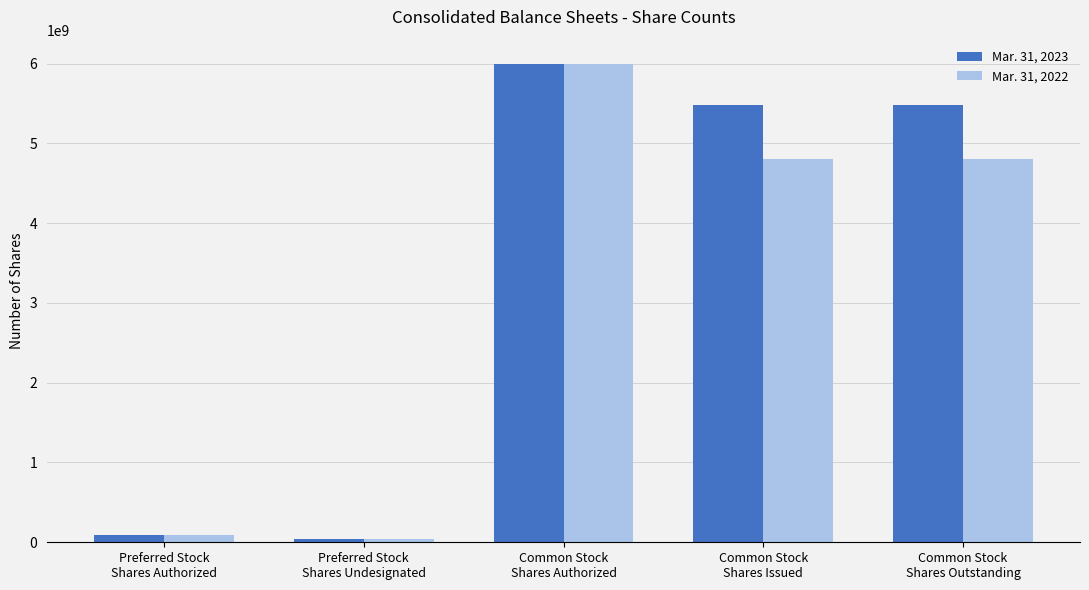

What is the greatest value displayed?

6000000000